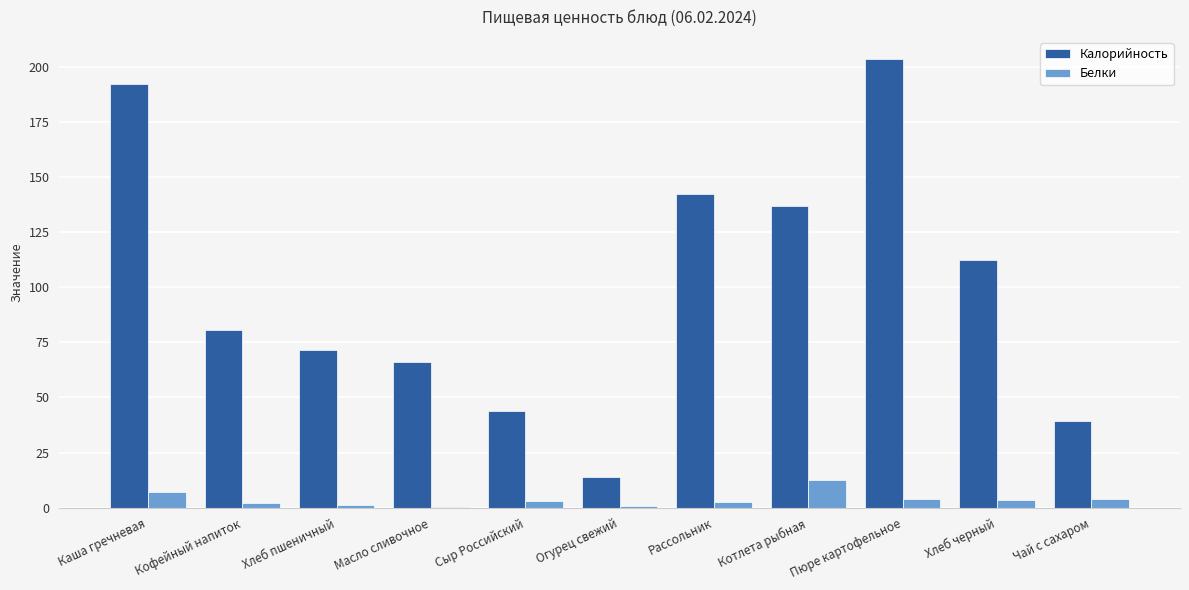

Which category has the highest value in the Калорийность series?

Пюре картофельное